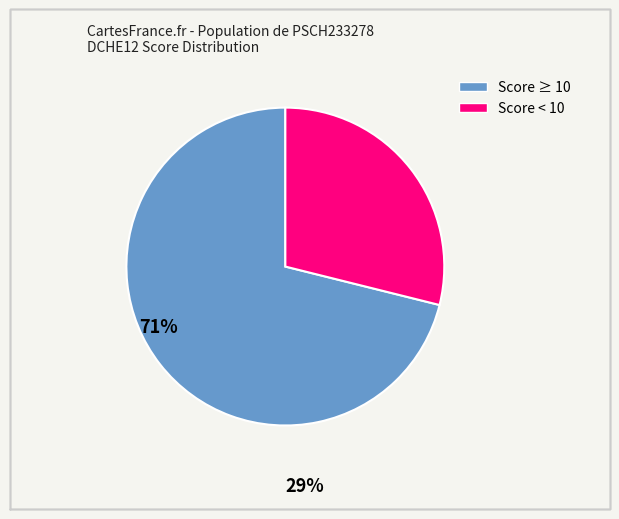

Does any single category account for the majority?

Yes